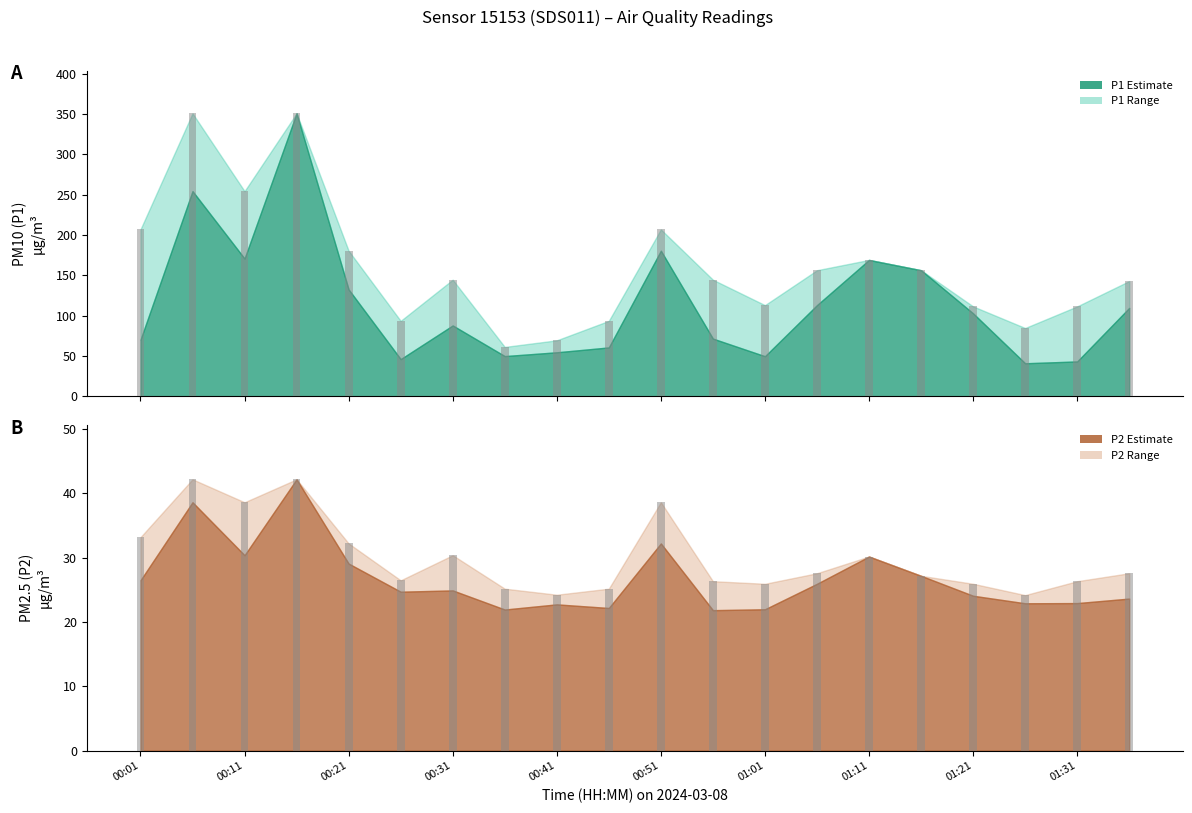

Read the P1_upper value at 00:06.

351.0